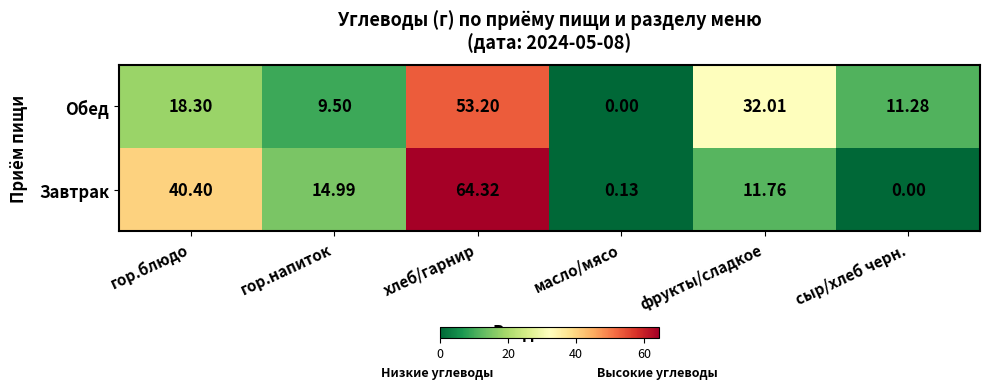

Rank the series at гор.напиток from lowest to highest value.

Обед, Завтрак